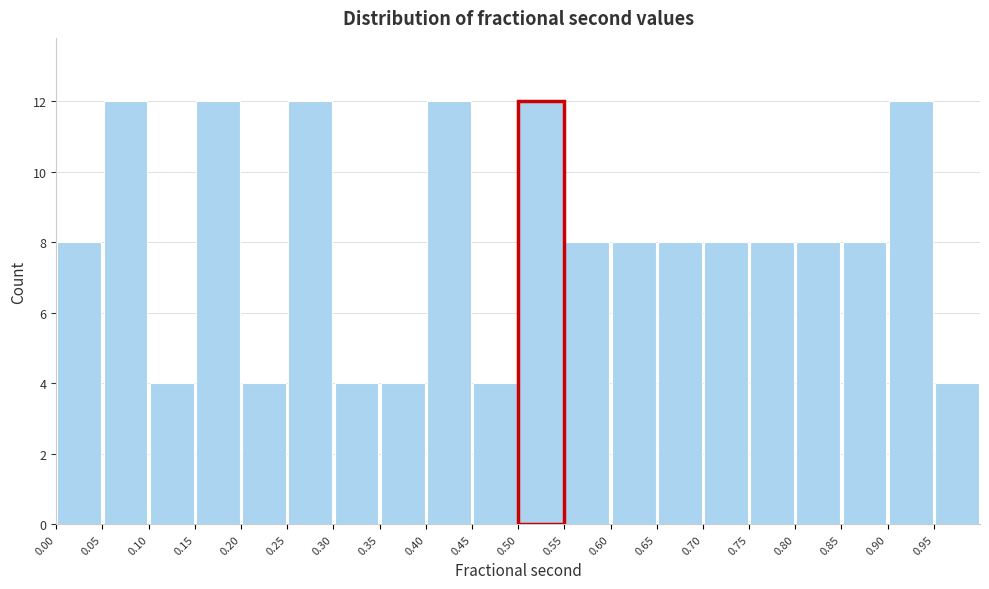

What is the height of the bar covering 0.00 to 0.05 on the x-axis? The values are not printed on the chart, so give them approximately, as read against the axis.

8